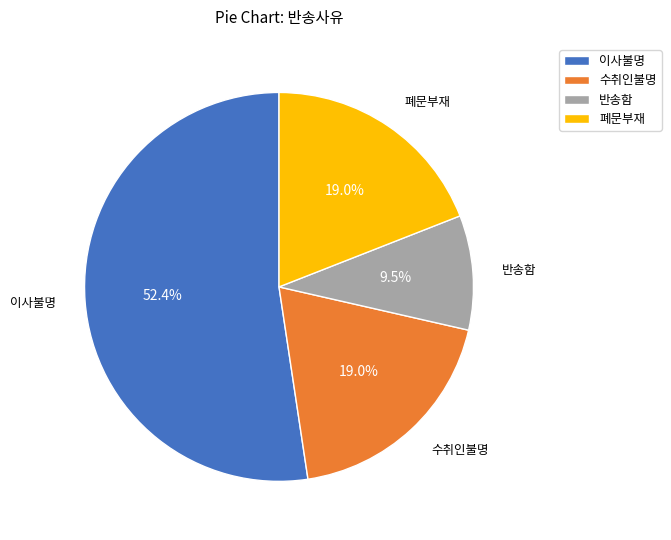

Does any single category account for the majority?

Yes